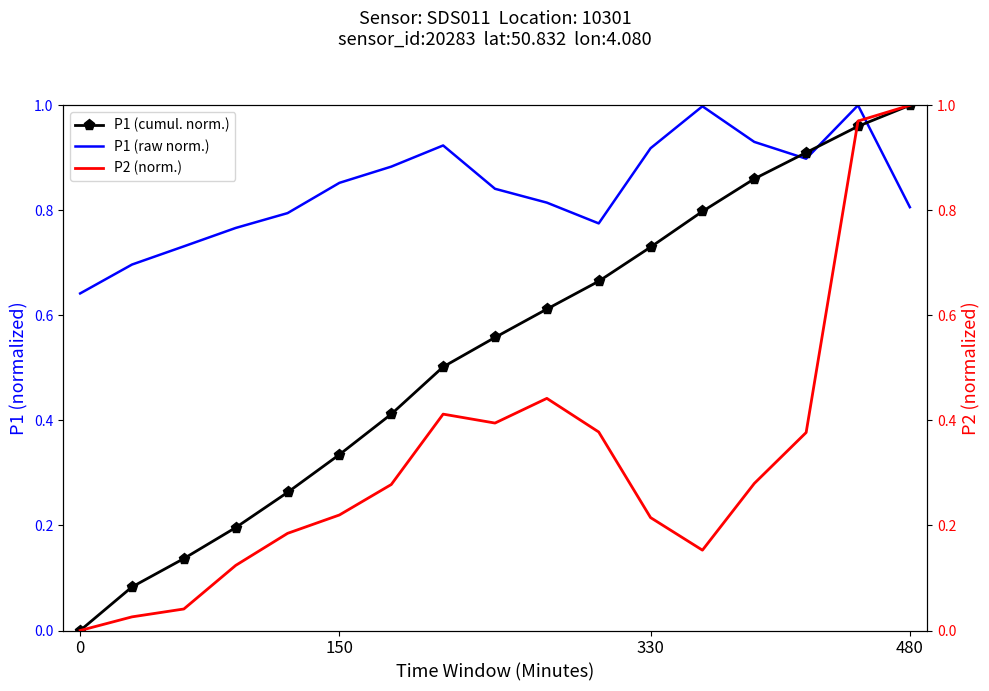

Reading left to right, list all the values displayed in this chart.

P1 (cumul. norm.): 0.0	0.1	0.1	0.2	0.3	0.3	0.4	0.5	0.6	0.6	0.7	0.7	0.8	0.9	0.9	1.0	1.0
P1 (raw norm.): 0.6	0.7	0.7	0.8	0.8	0.9	0.9	0.9	0.8	0.8	0.8	0.9	1.0	0.9	0.9	1.0	0.8
P2 (norm.): 0.0	0.0	0.0	0.1	0.2	0.2	0.3	0.4	0.4	0.4	0.4	0.2	0.2	0.3	0.4	1.0	1.0